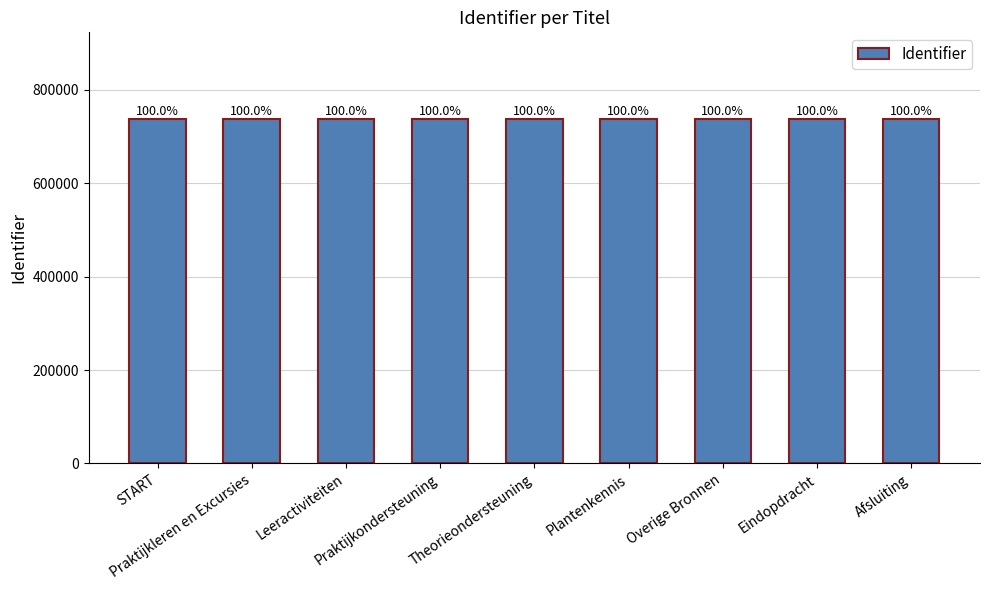

Rank the categories by value from highest to lowest.

Afsluiting, Eindopdracht, Overige Bronnen, Plantenkennis, Theorieondersteuning, Praktijkondersteuning, Leeractiviteiten, Praktijkleren en Excursies, START